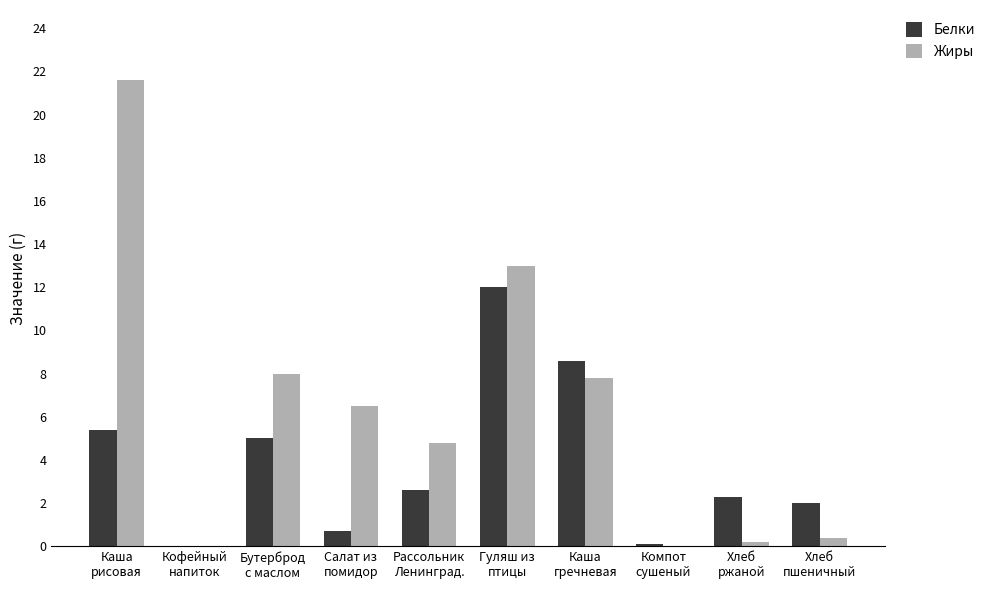

What is the maximum value for Белки?

12.0